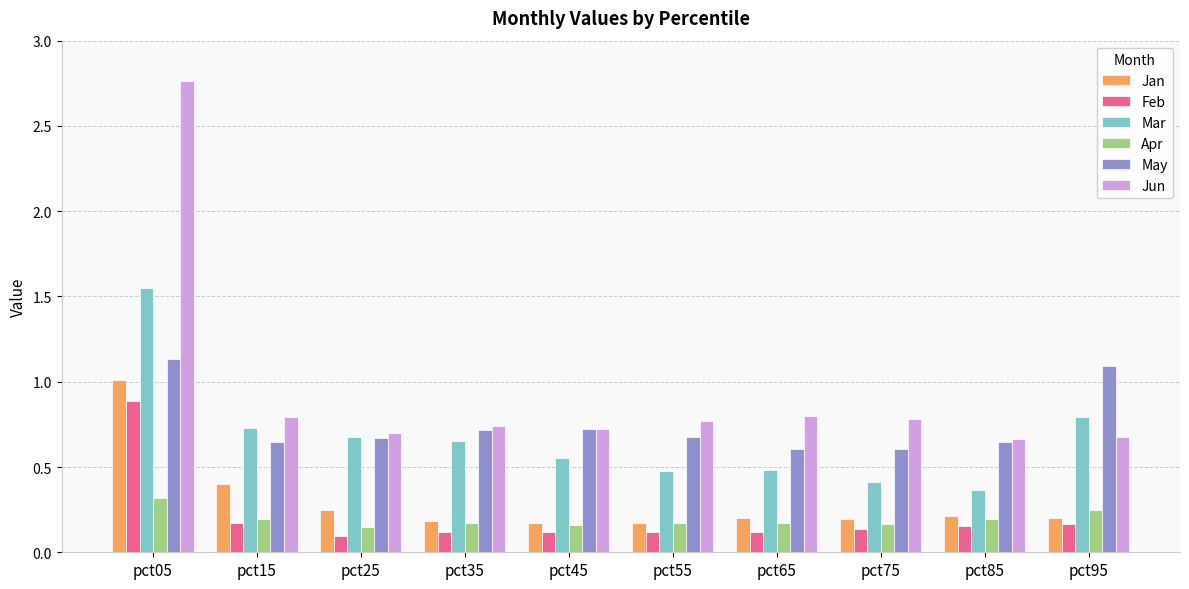

The value of Feb at pct25 is 0.1. True or false?

True